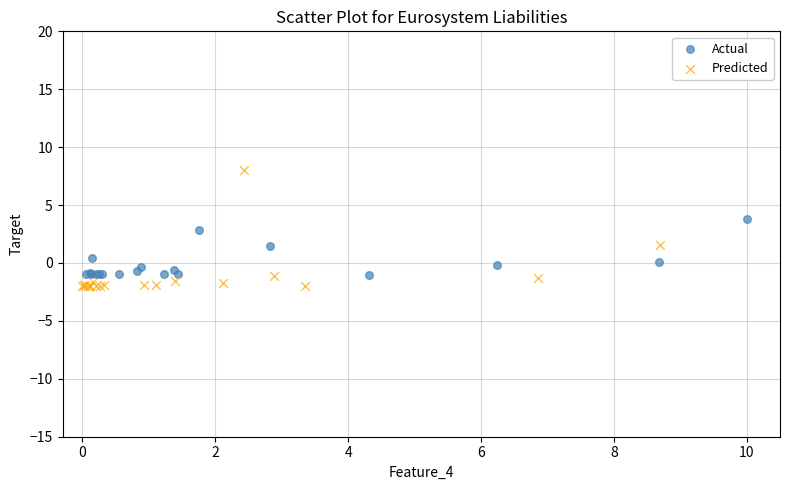

Which series contains the highest Y value?

Predicted